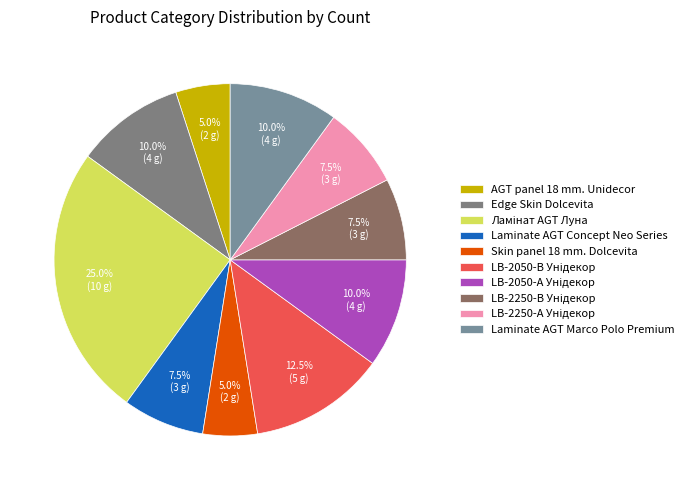

What percentage do LB-2250-В Унідекор and Laminate AGT Concept Neo Series together represent?

15.0%